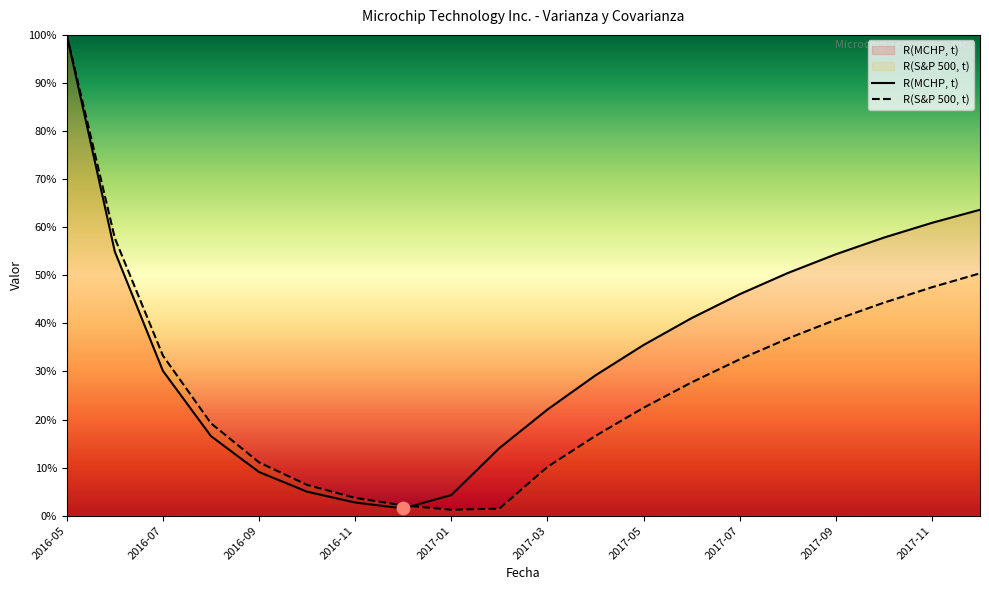

What is the total value across all series at 2017-11?

108.4